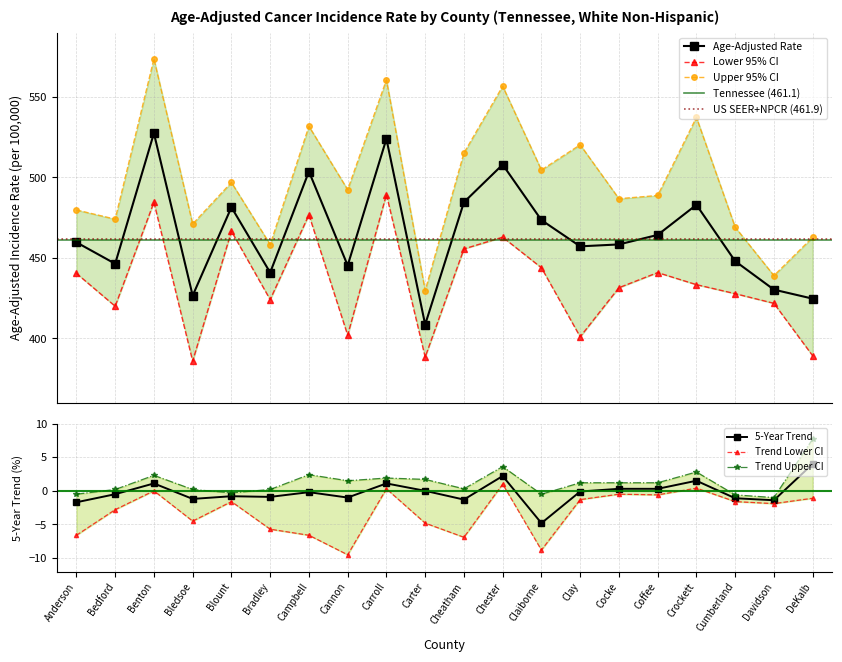

What is the difference between the Lower 95% CI values at Cannon and Benton?

82.6